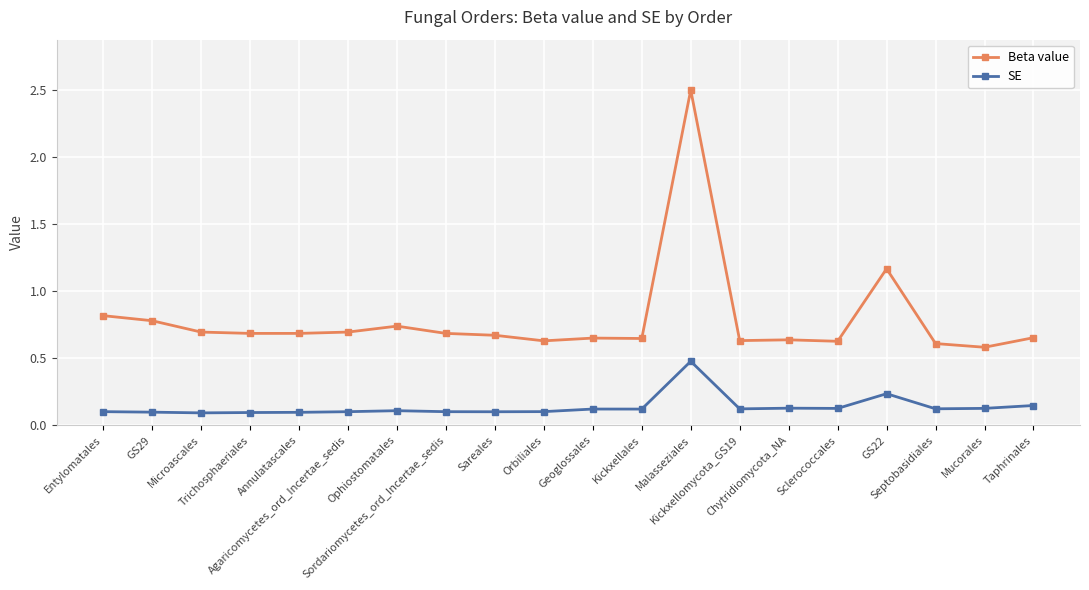

List the series in order of their overall mean, lowest first.

SE, Beta value